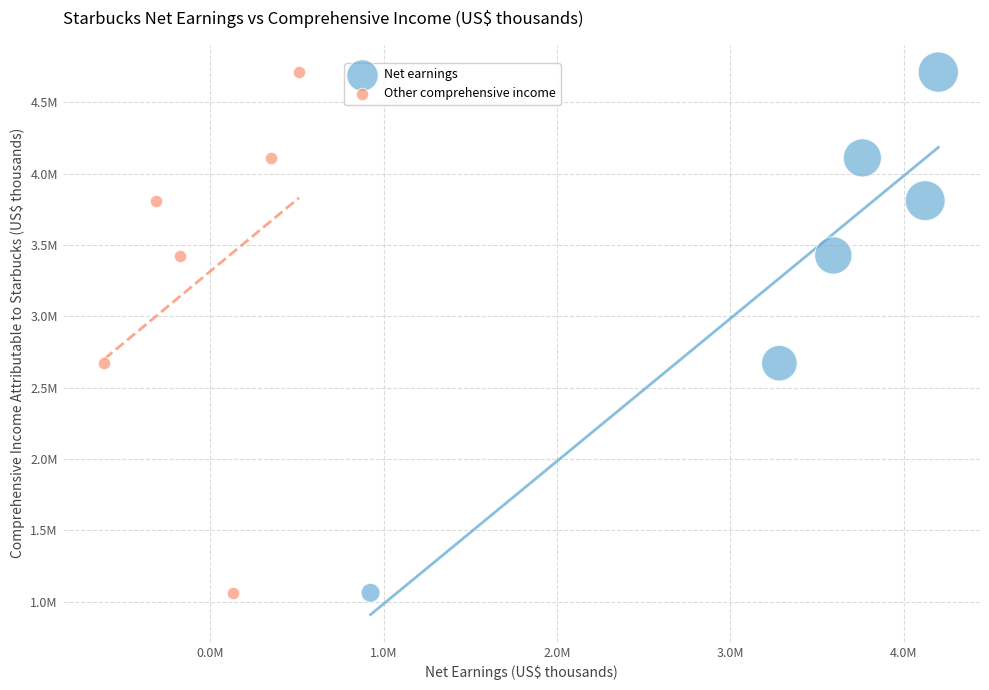

What are all the series names shown in the legend?

Net earnings, Other comprehensive income